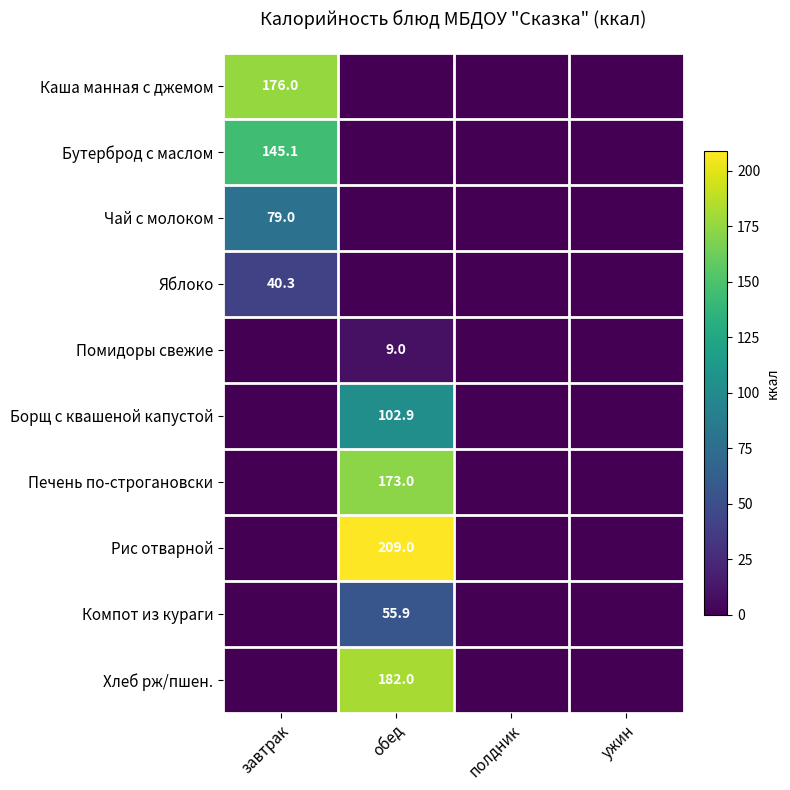

The Каша манная с джемом series shows 235.8 at завтрак. True or false?

False